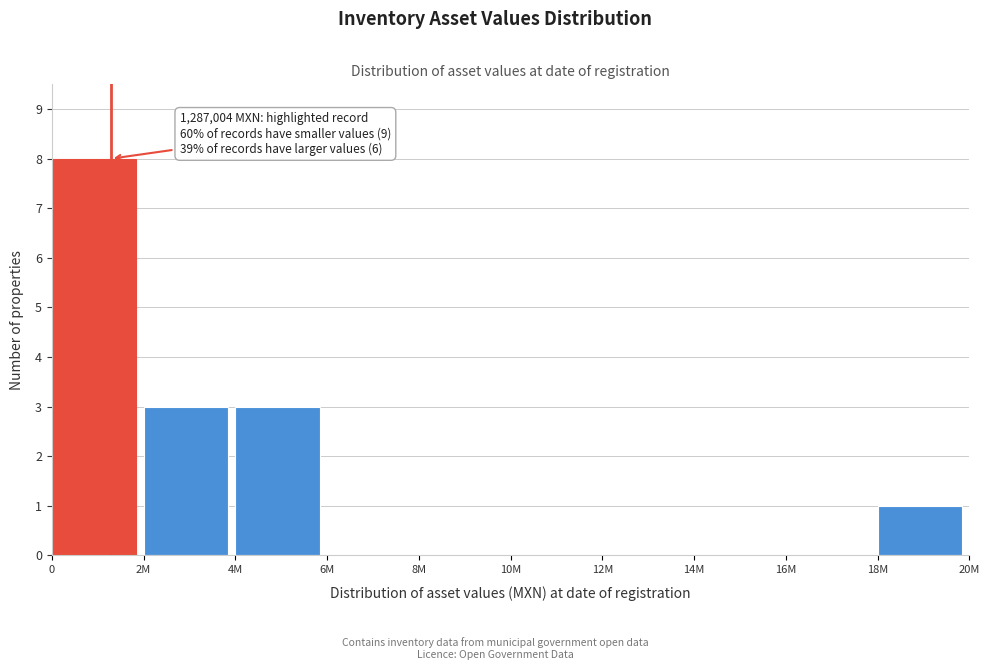

Reading left to right, extract all data points from this chart.

0=8	2M=3	4M=3	6M=0	8M=0	10M=0	12M=0	14M=0	16M=0	18M=1